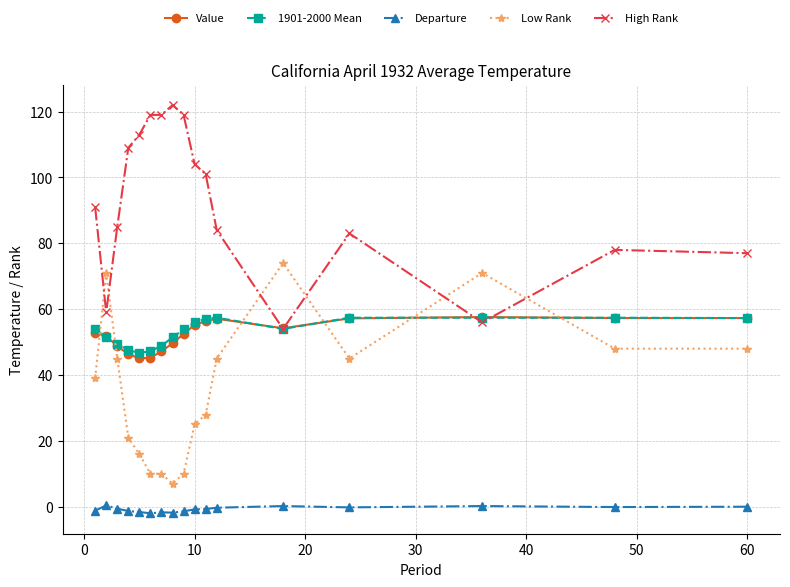

Which series has the largest total across all categories?

High Rank